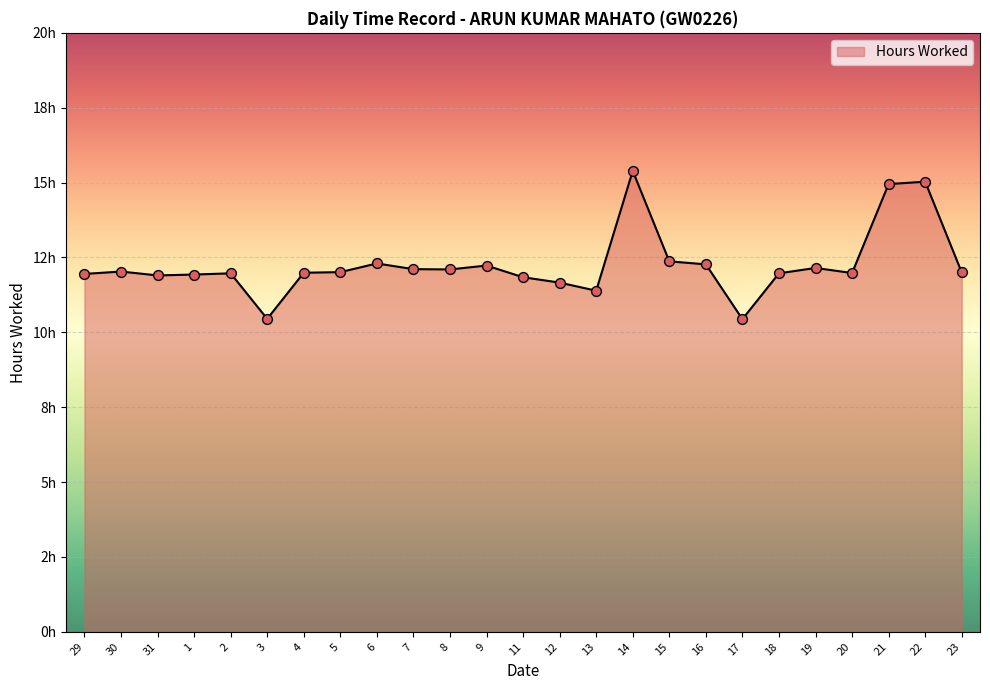

What is the change in value from 5 to 16?

+0.3